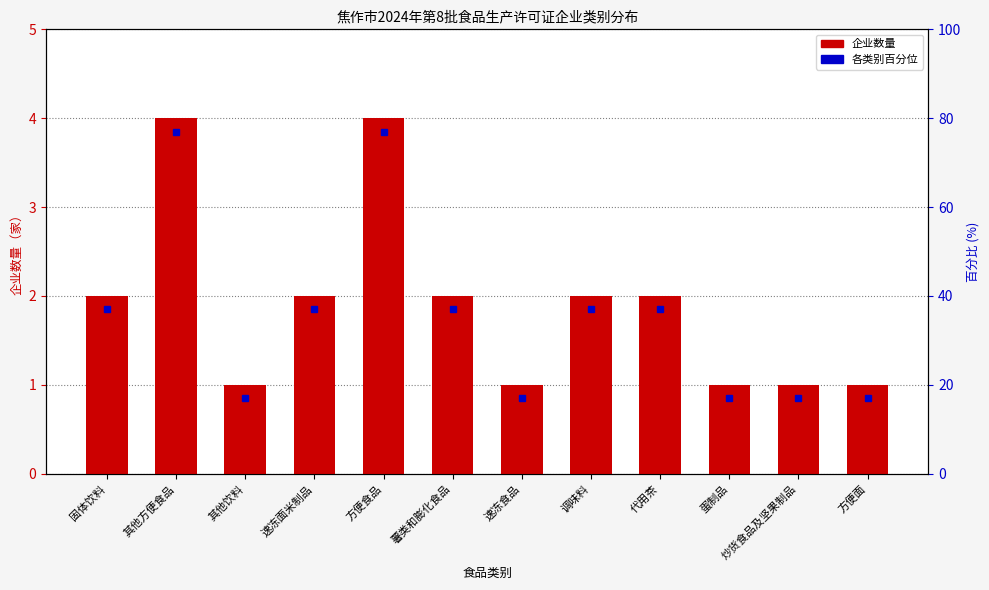

Is it true that the value at 方便食品 is 4?

True